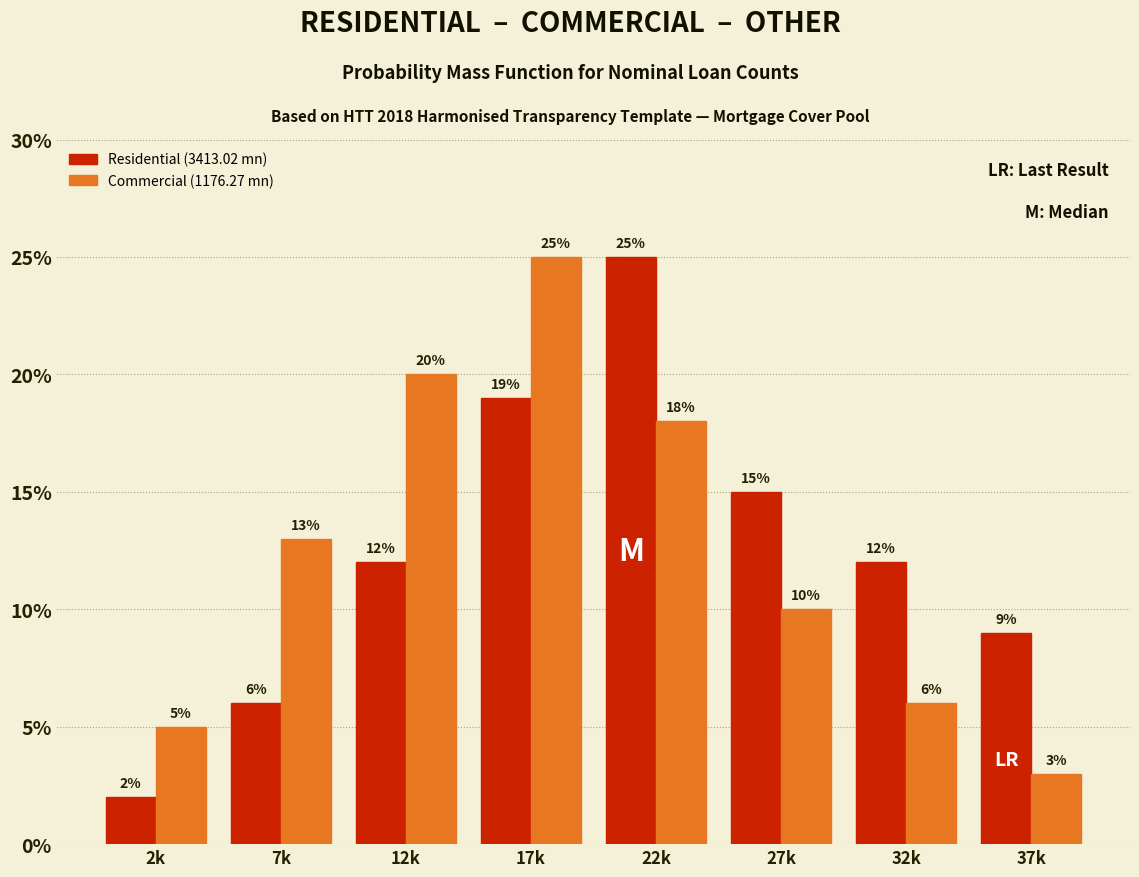

Does the chart contain any negative values?

No